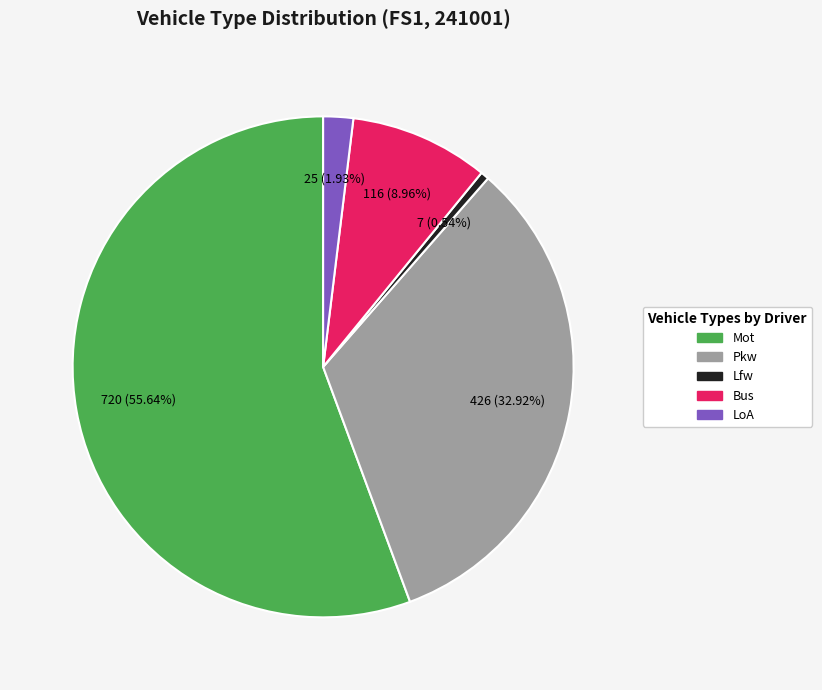

How many segments does this pie chart have?

5